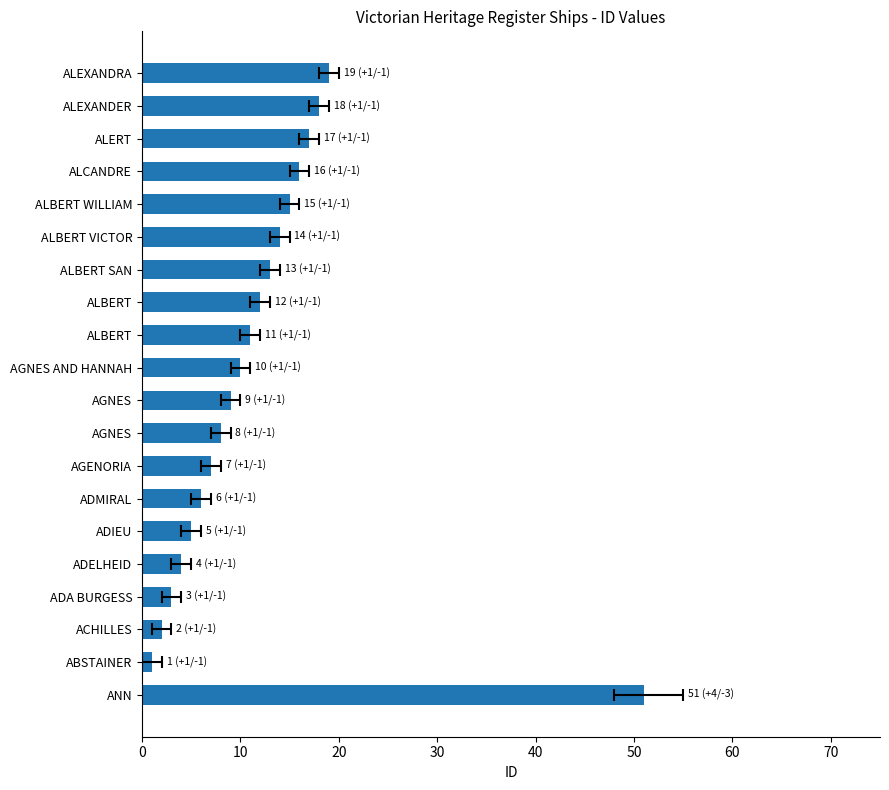

What is the greatest value displayed?

51